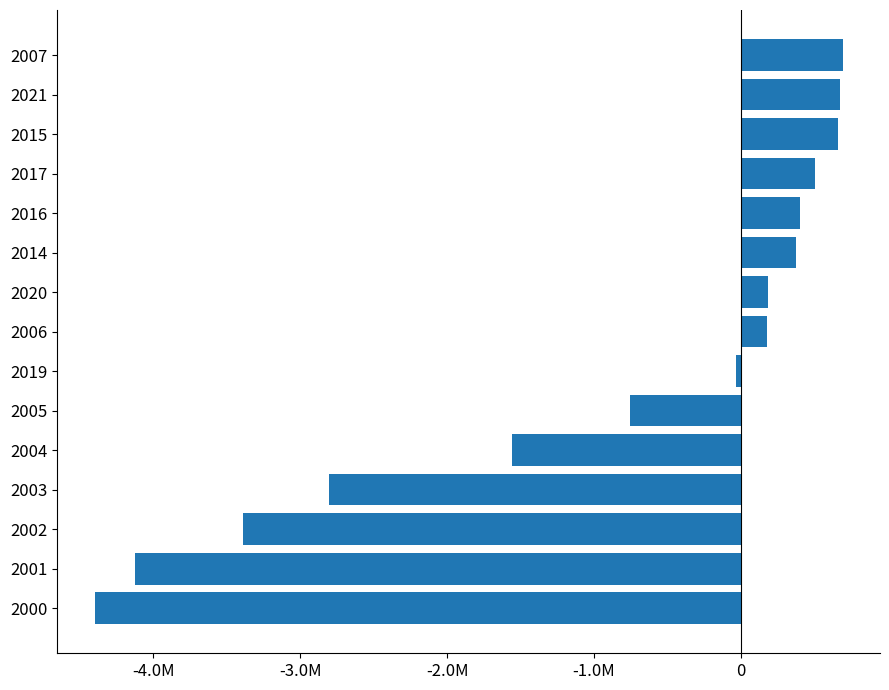

Are the bars horizontal?

Yes